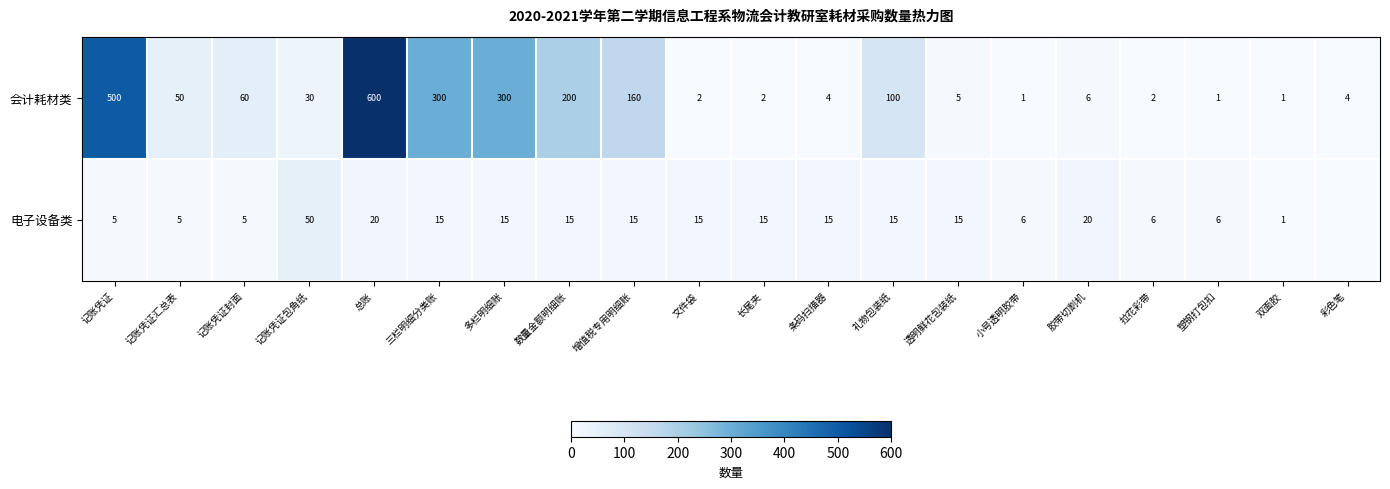

What is the spread (max minus min) of values at 塑钢打包扣?

5